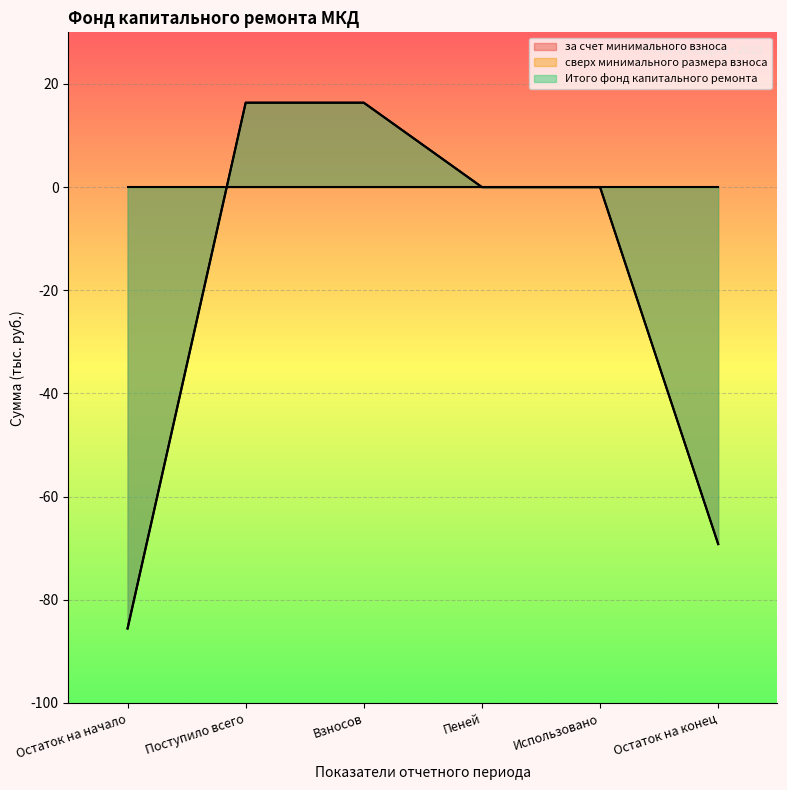

Which category has the lowest value in the Итого фонд капитального ремонта series?

Остаток на начало